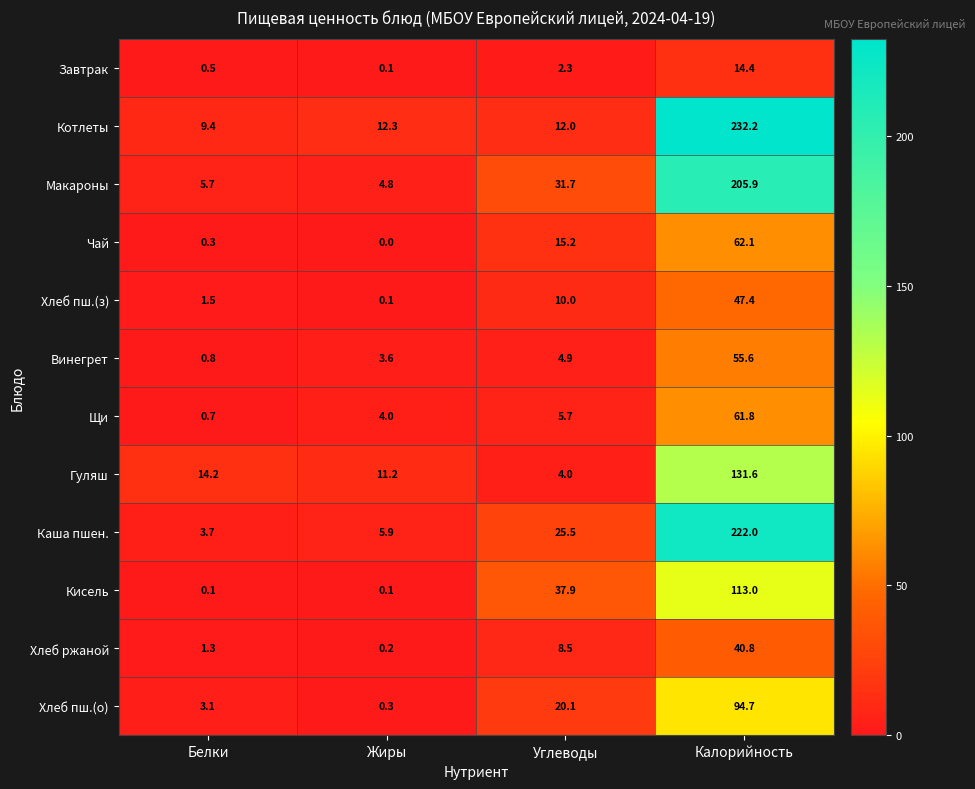

What is the difference between the maximum and minimum values in the Гуляш series?

127.6